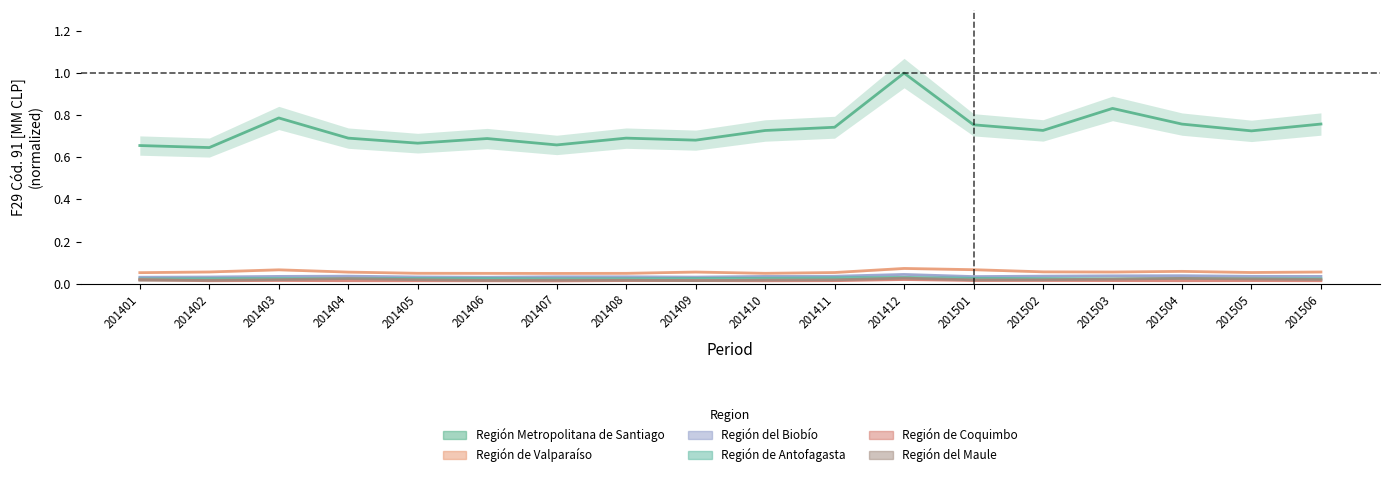

At which label is Región del Maule closest to 0?

201409